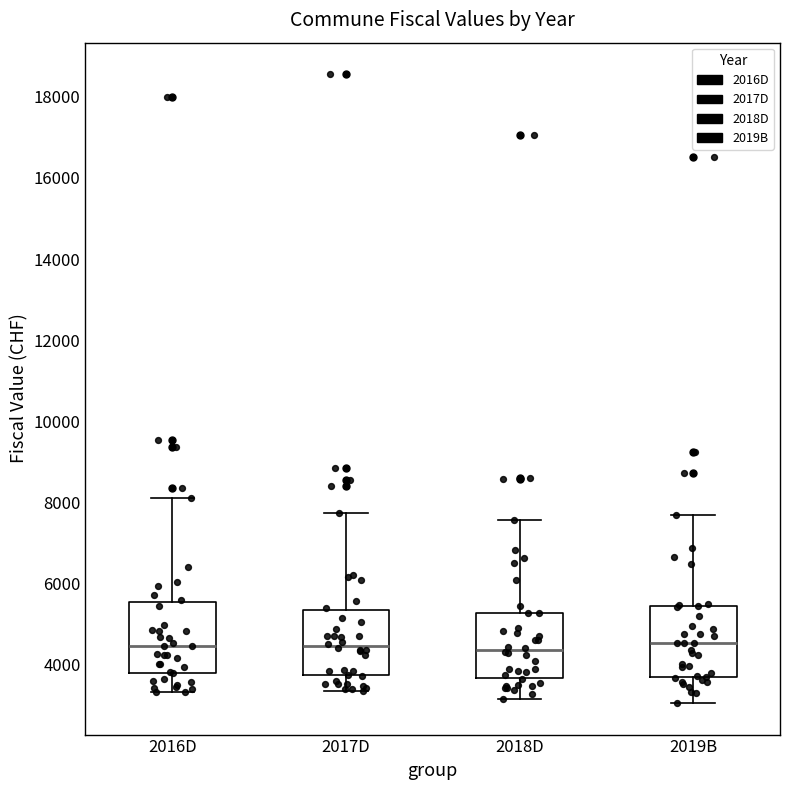

Where is the upper edge of the box for 2016D on the y-axis? The values are not printed on the chart, so give them approximately, as read against the axis.

5600